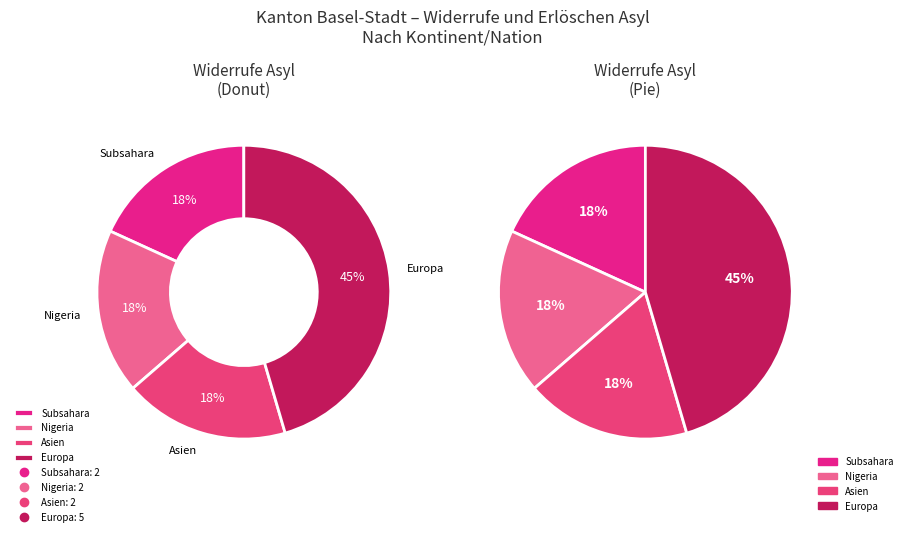

Does Nigeria represent more than half of the total?

No